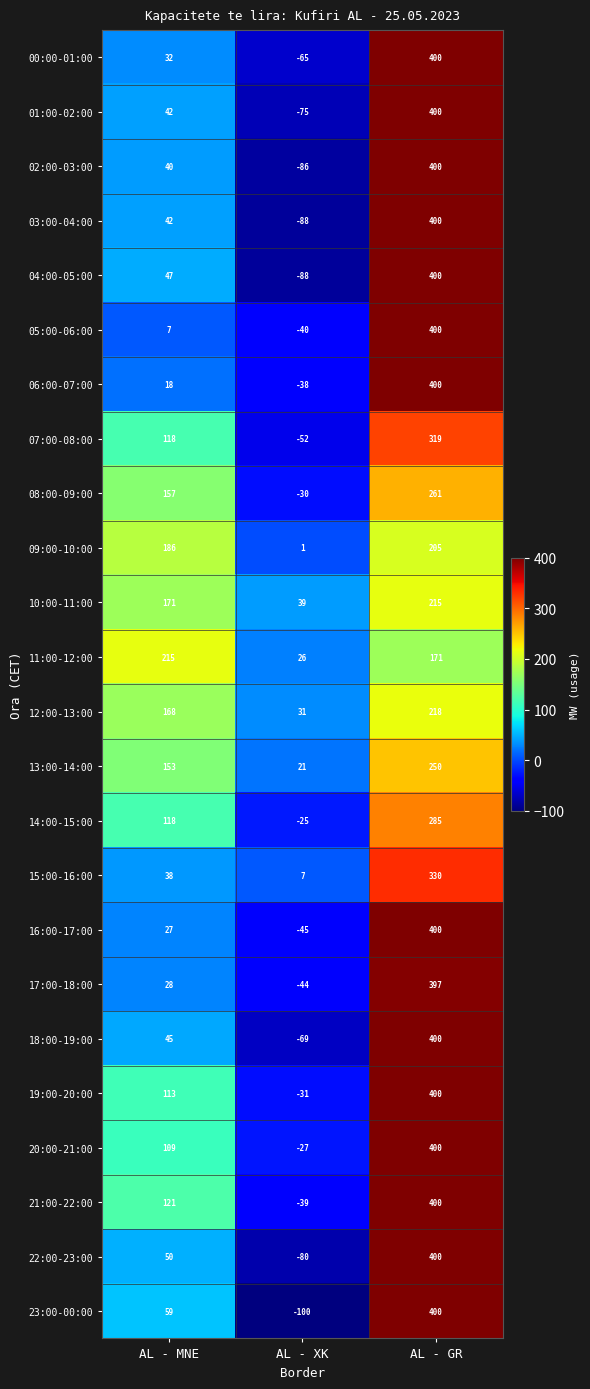

Which category has the highest value in the 13:00-14:00 series?

AL - GR